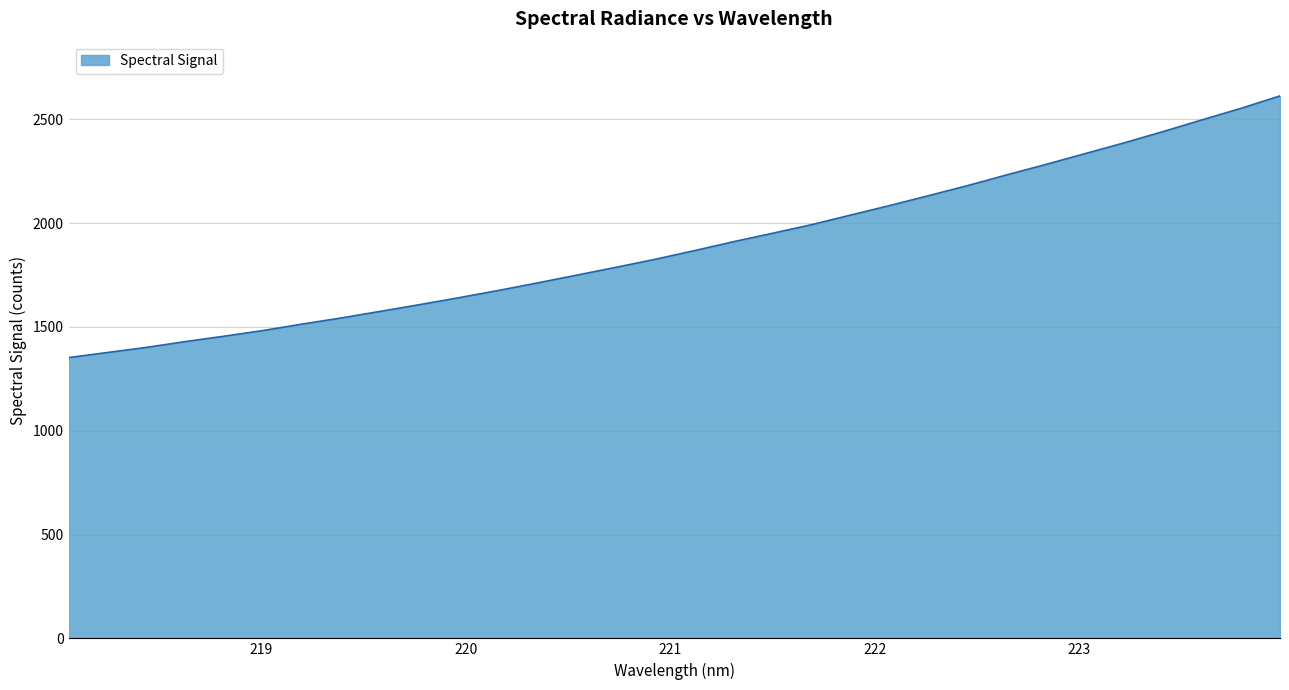

What is the greatest value displayed?

2612.3